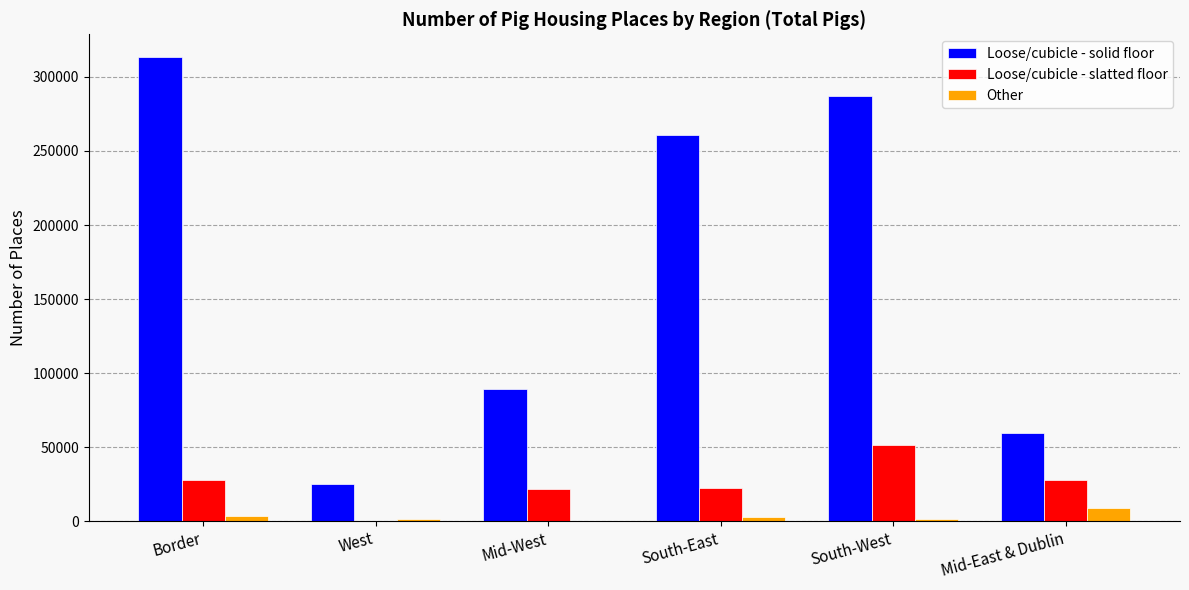

The value of Loose/cubicle - slatted floor at Border is 27729. True or false?

True